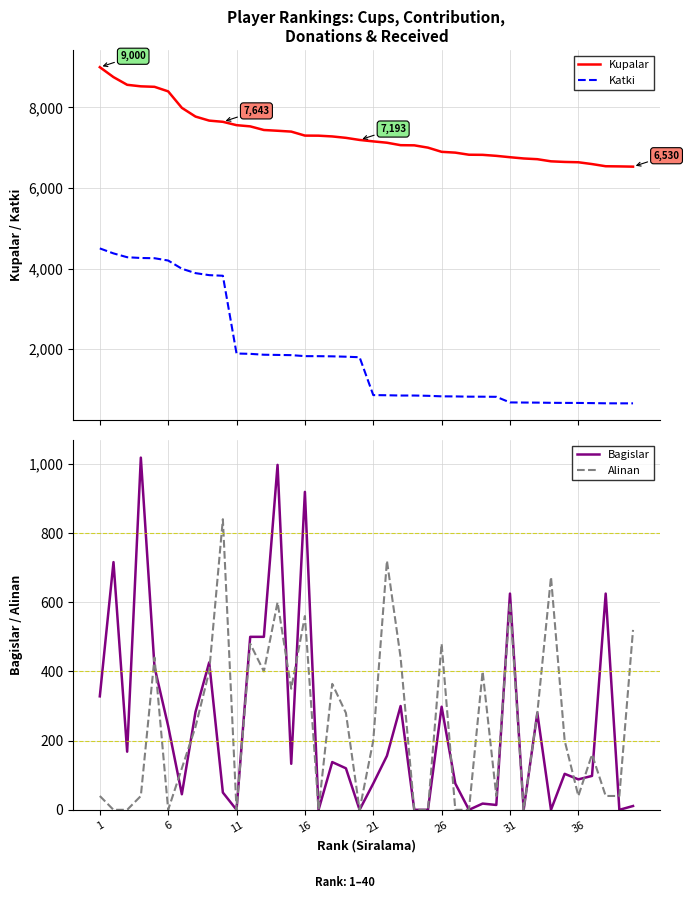

What is the difference between the maximum and minimum values in the Bagislar series?

1018